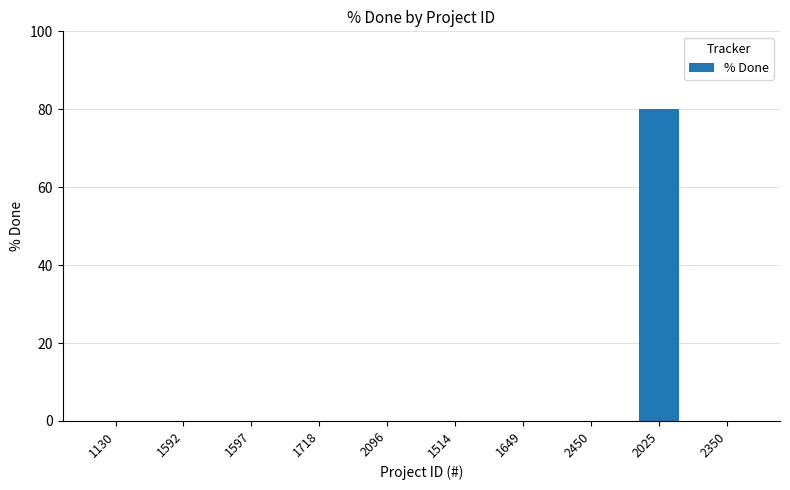

Is it true that the value at 2096 is 0?

True